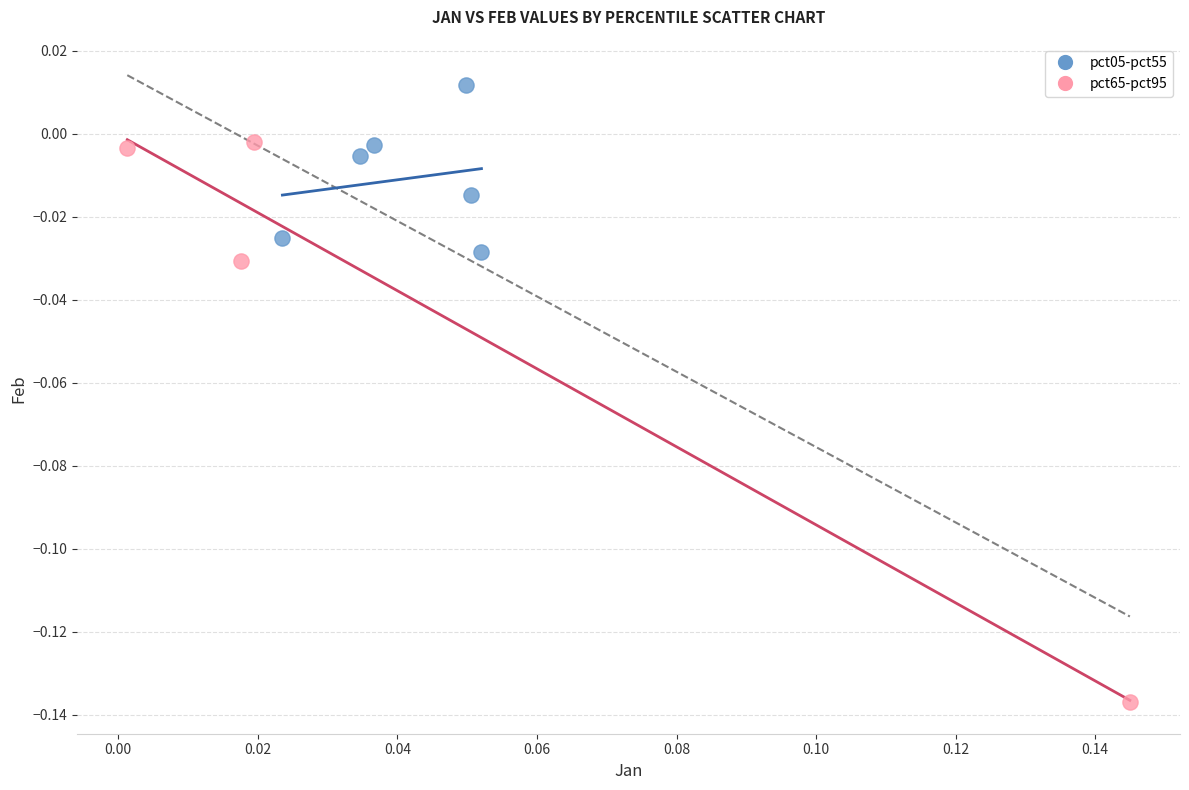

Which series has the widest spread of Y values?

pct65-pct95